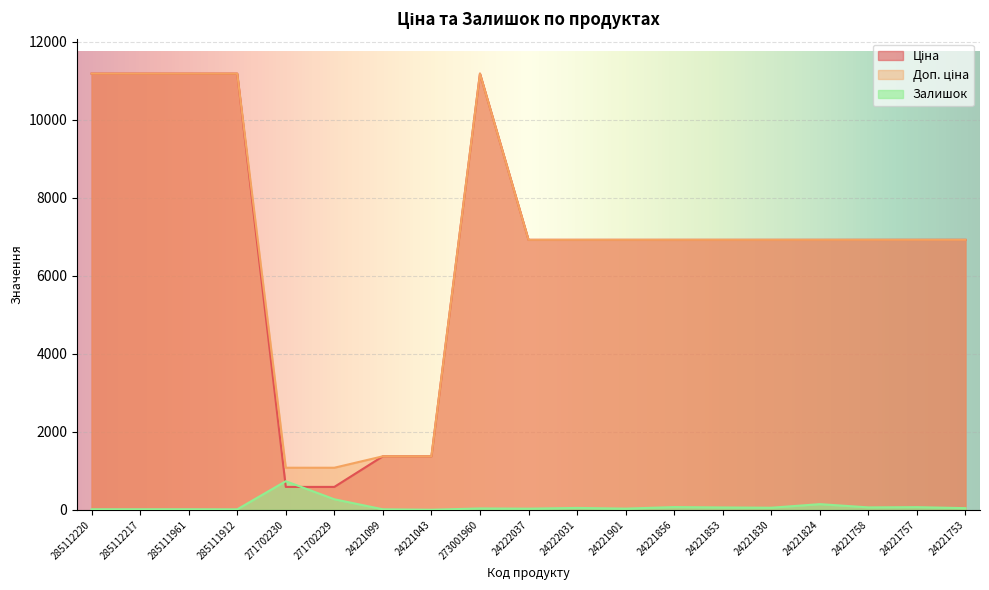

Rank the series by their maximum value, from highest to lowest.

Ціна, Доп. ціна, Залишок